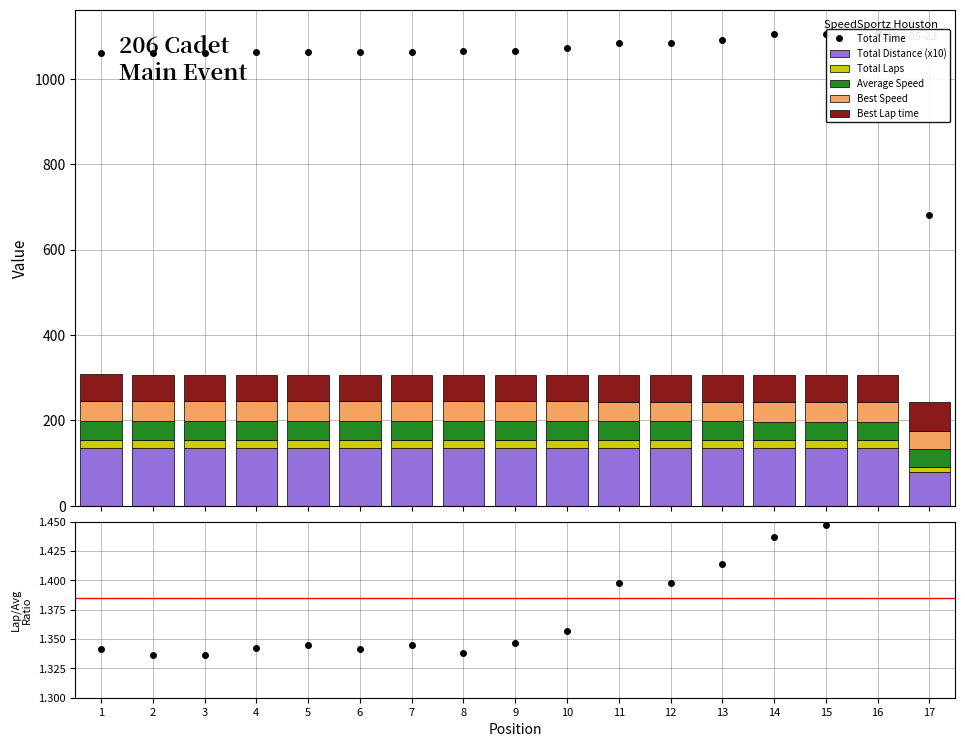

What is the lowest value of the Total Distance (x10) series?

80.0